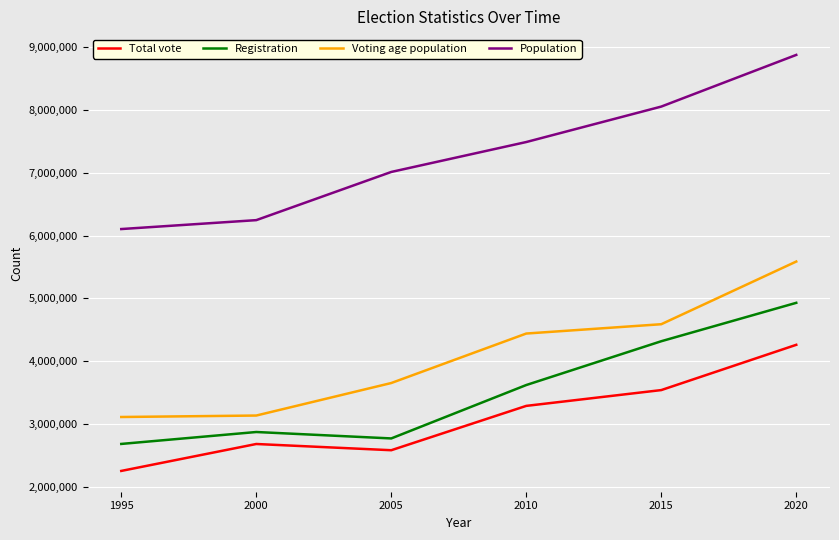

The Voting age population series shows 5585968 at 2020. True or false?

True